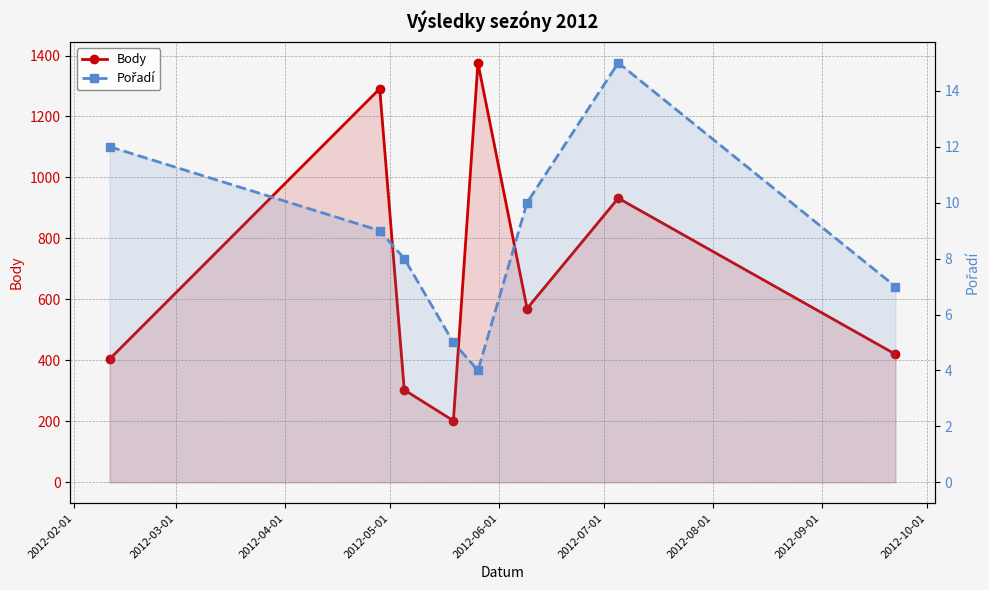

Count the number of data series in this chart.

2